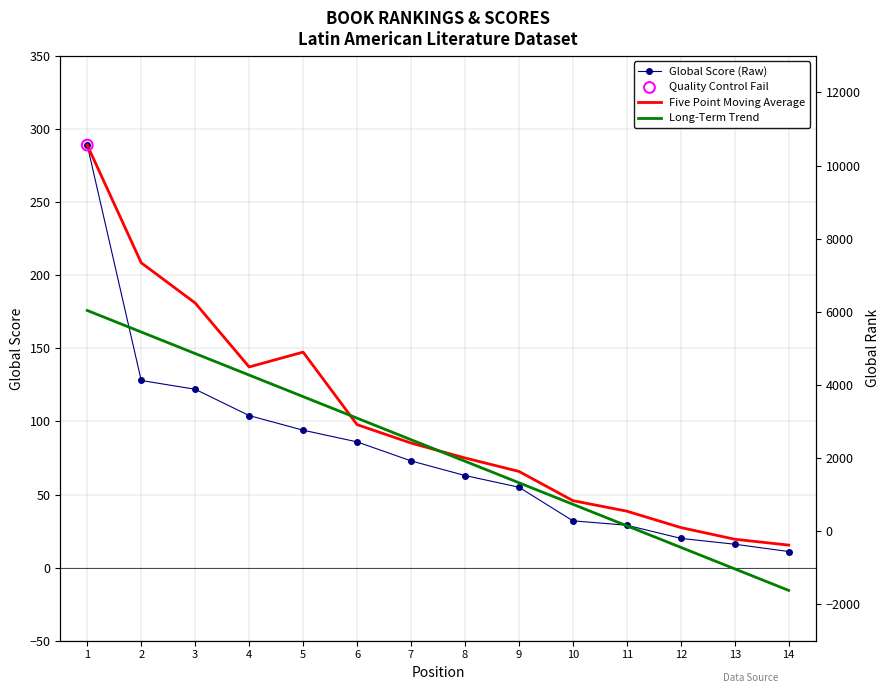

What are all the series names shown in the legend?

Global Score (Raw), Five Point Moving Average, Long-Term Trend